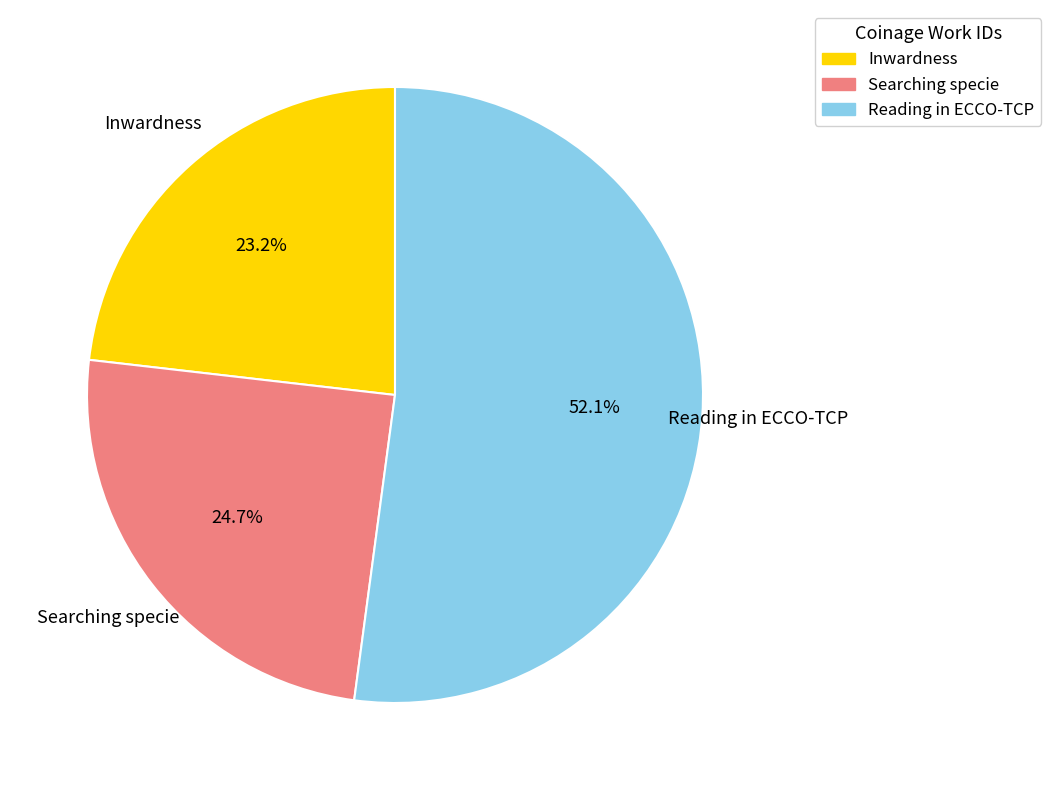

Is Reading in ECCO-TCP the majority of the pie?

Yes